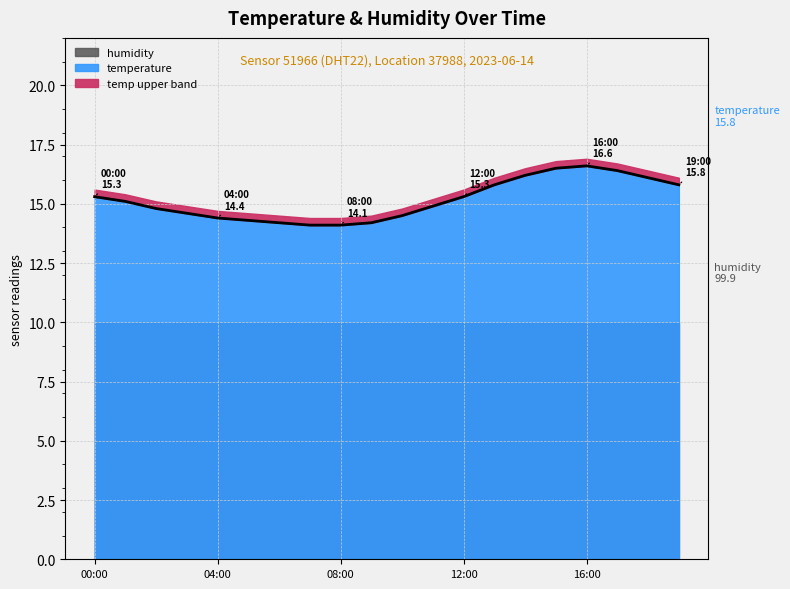

Does the chart have visible grid lines?

Yes